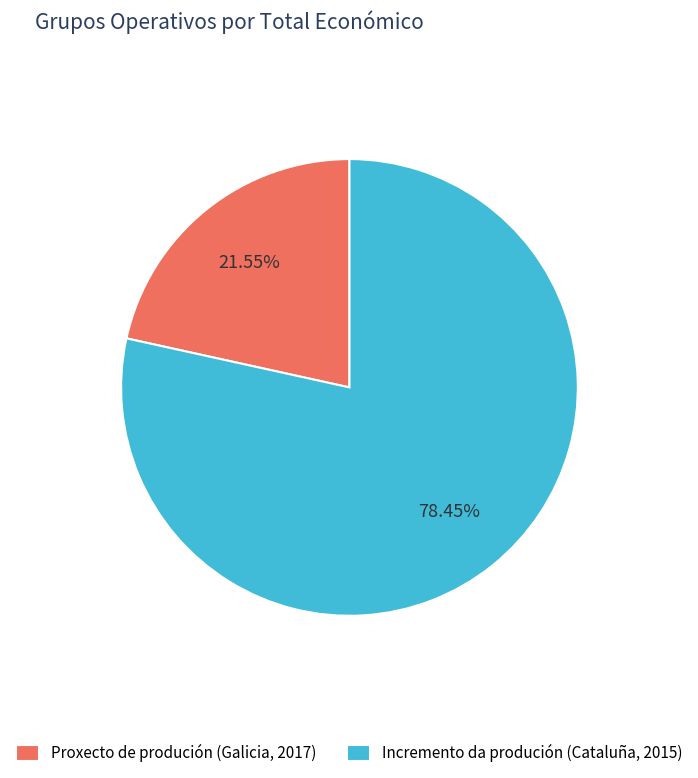

Count the number of slices in the pie.

2